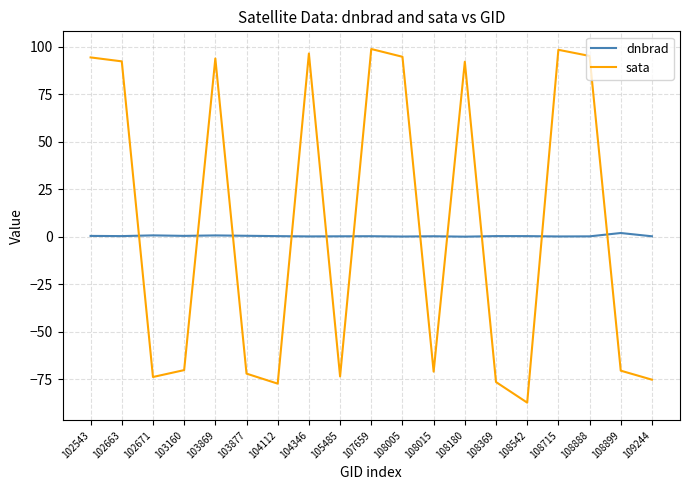

What is the sum of all dnbrad values?

7.7